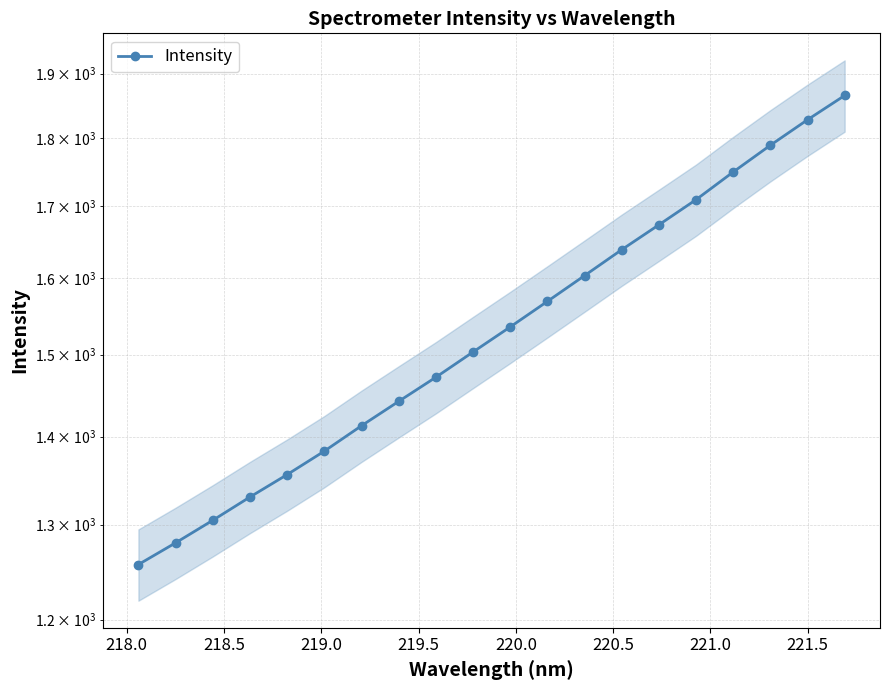

Reading left to right, what are all the values shown in this chart?

1257.0	1280.2	1304.7	1330.5	1355.9	1382.9	1412.8	1442.1	1471.6	1503.2	1535.3	1568.6	1603.0	1638.3	1673.0	1708.8	1749.0	1788.8	1827.6	1865.3